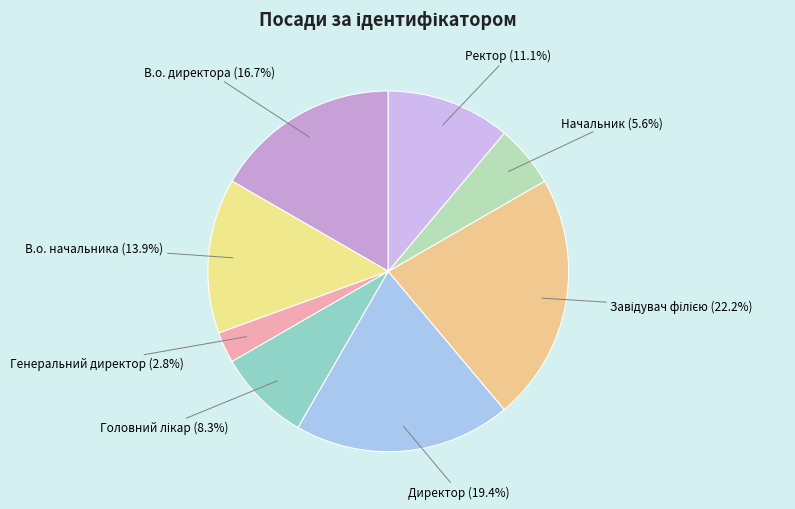

Is it true that Начальник is 19% of the pie?

False